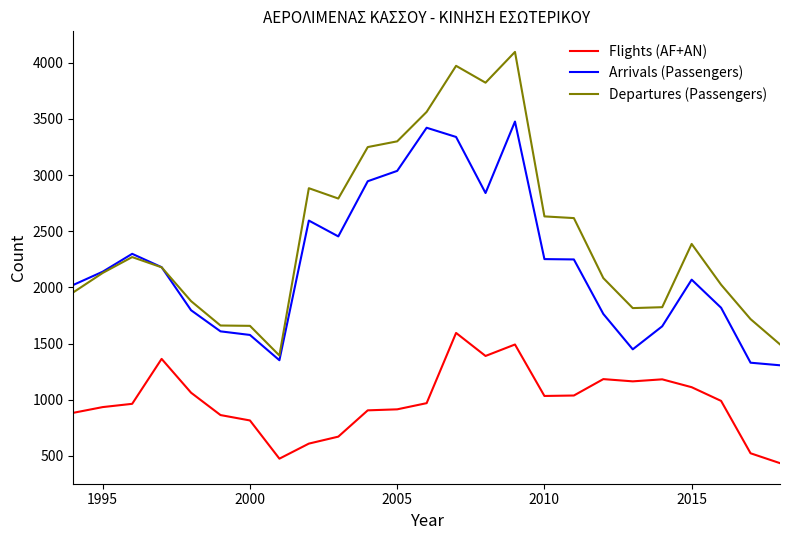

List the series in order of their overall mean, highest first.

Departures (Passengers), Arrivals (Passengers), Flights (AF+AN)